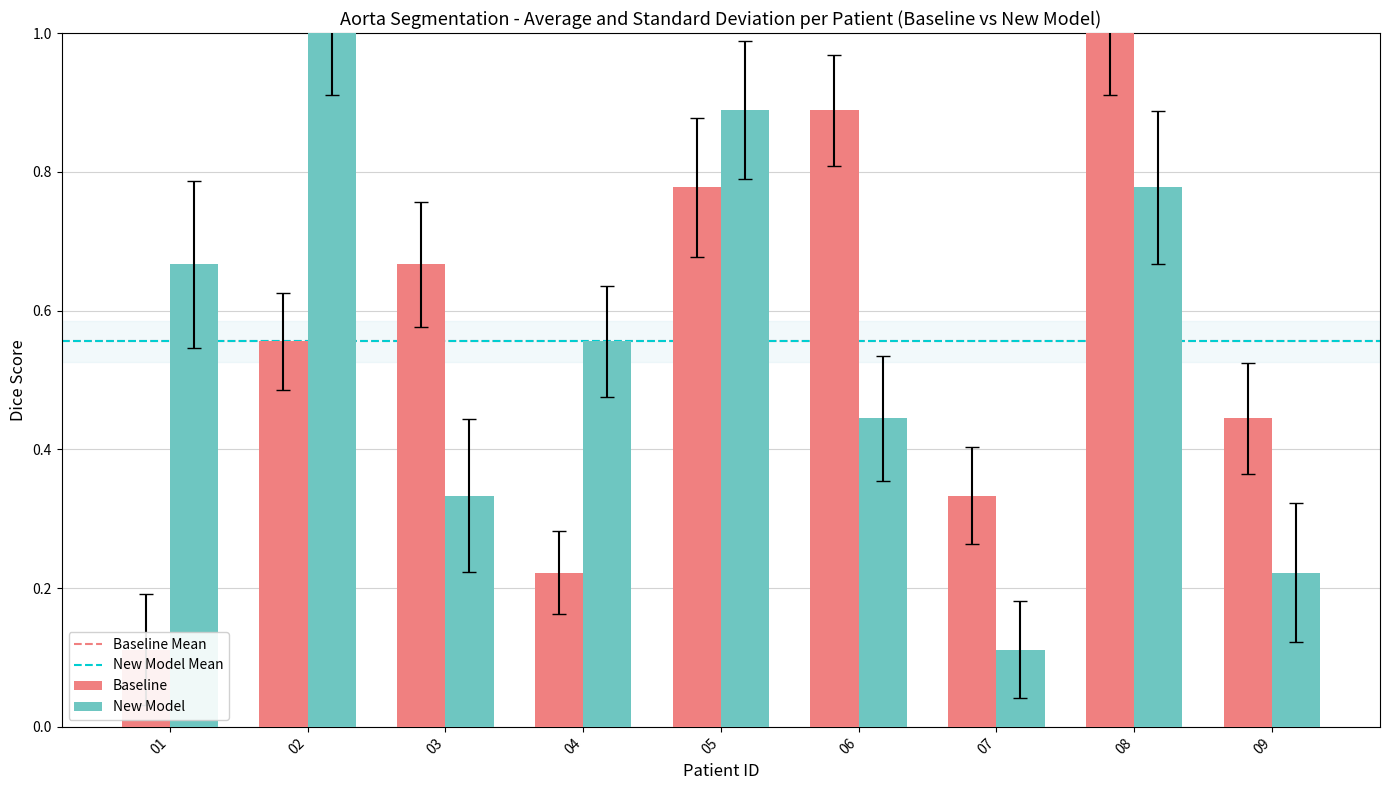

What is the difference between the maximum and minimum values in the Baseline series?

0.9